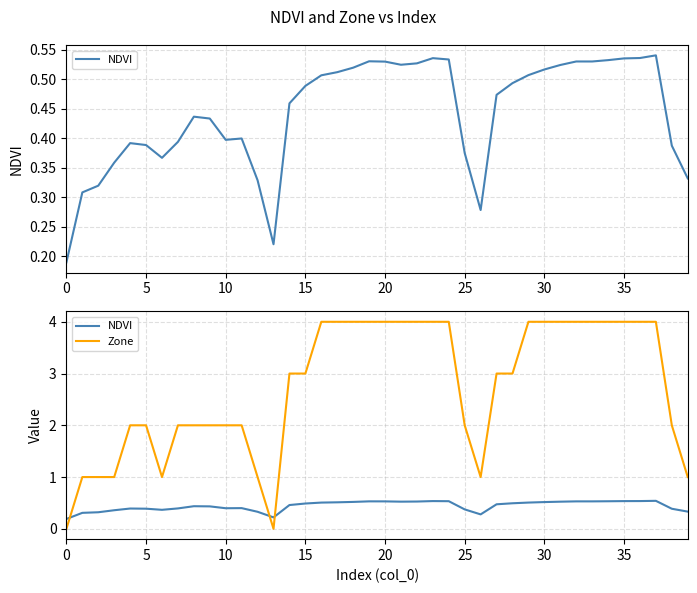

True or false: Zone has more than 0 interior local peaks.

False